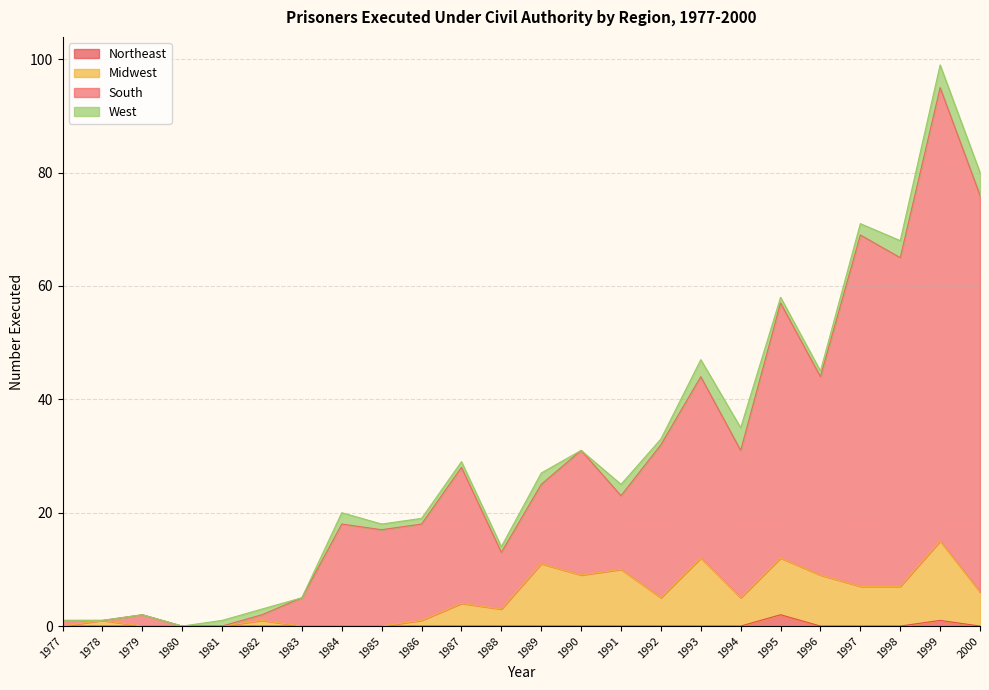

Which series has the largest range (max minus min)?

South